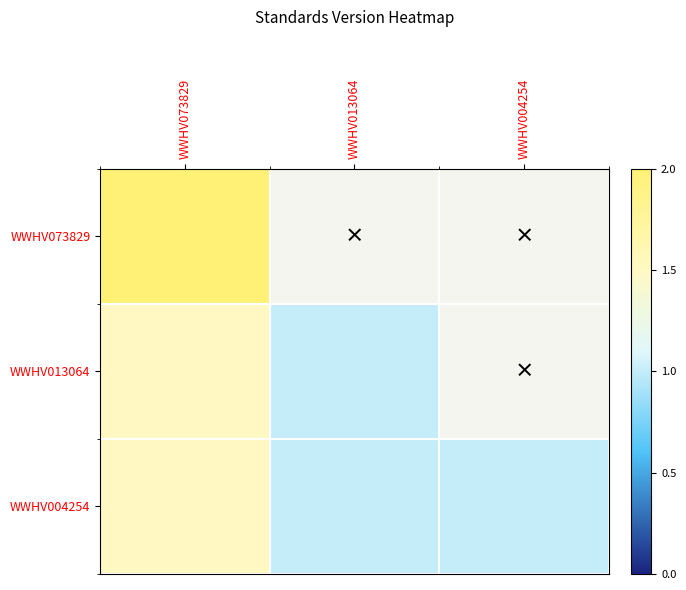

How many series are shown in this chart?

3